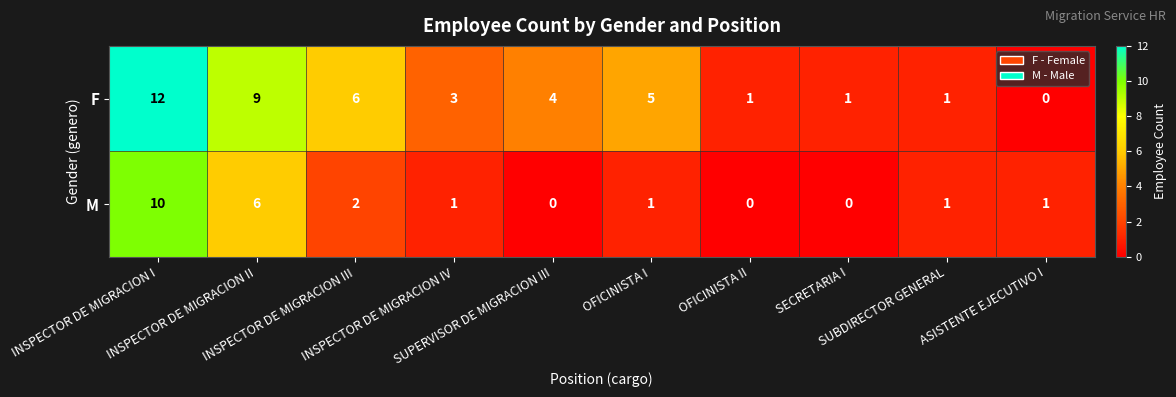

Between INSPECTOR DE MIGRACION III and SUBDIRECTOR GENERAL, which series saw the biggest shift?

F